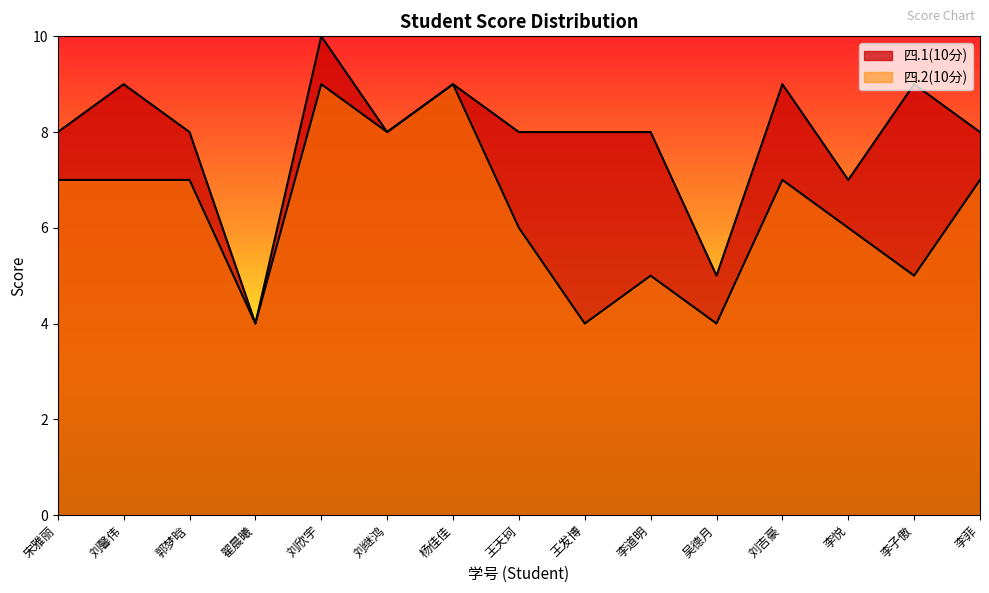

At how many categories does at least one series exceed 7?

12